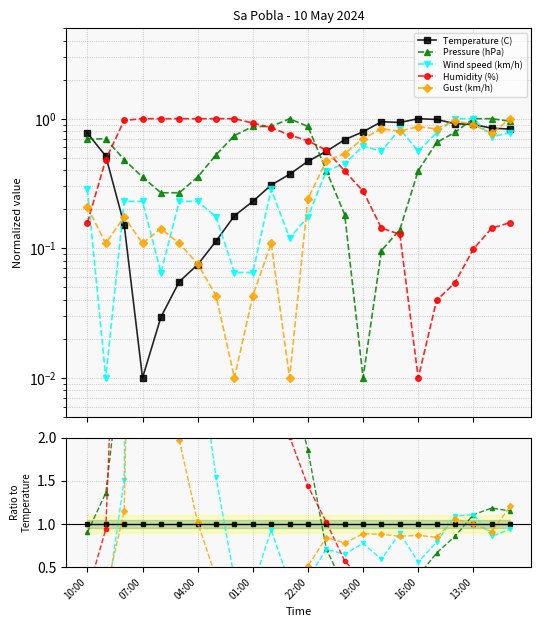

In Humidity (%), how many points are higher than both neighbors (excluding endpoints)?

1